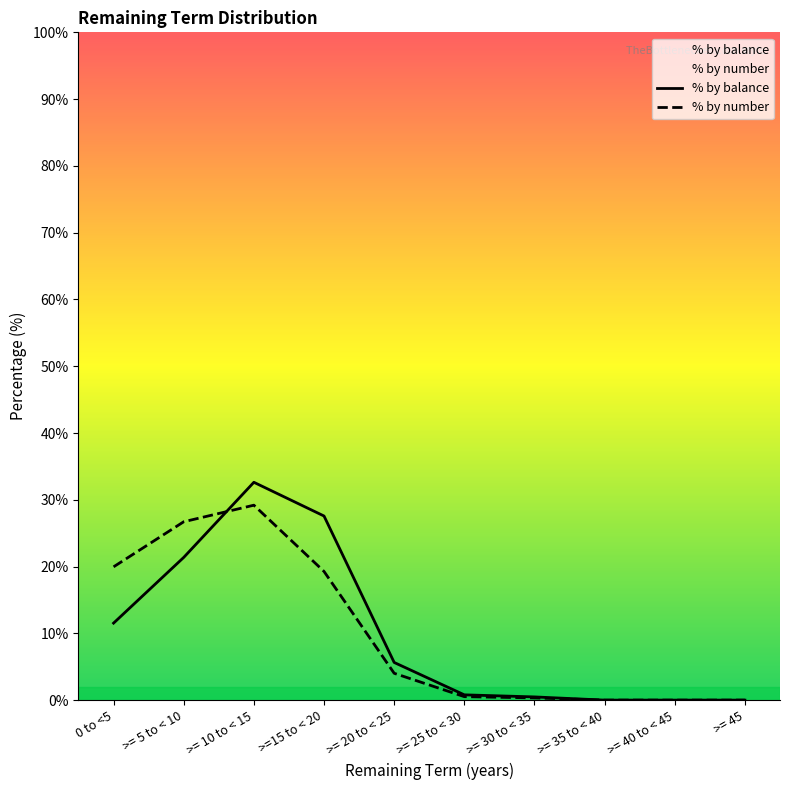

At which category is the sum across all series the highest?

>= 10 to < 15